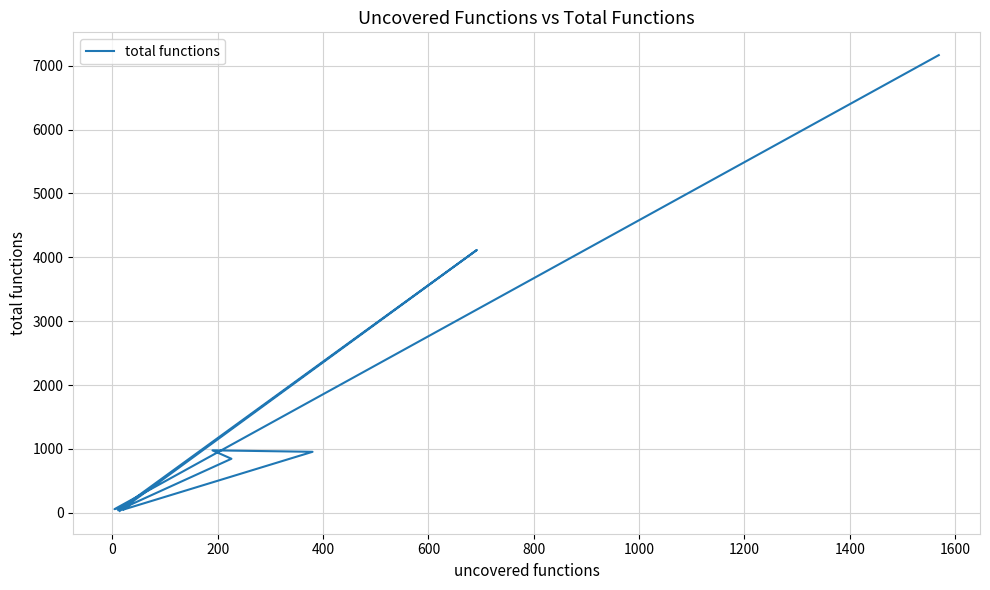

How many categories are shown in the chart?

10